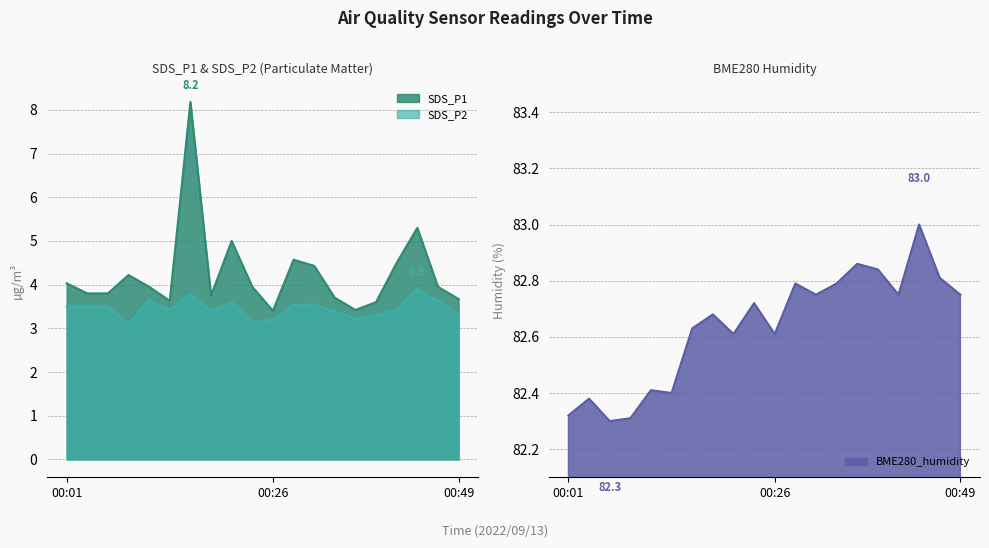

At which category is the sum across all series the highest?

00:16